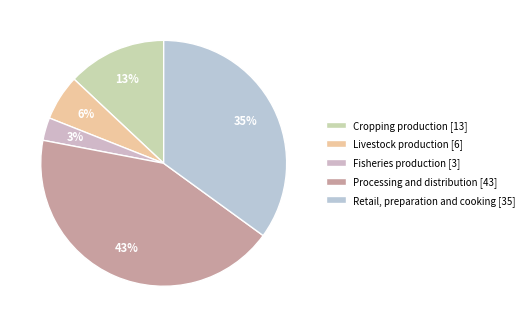

Rank the categories by value from lowest to highest.

Fisheries production, Livestock production, Cropping production, Retail, preparation and cooking, Processing and distribution